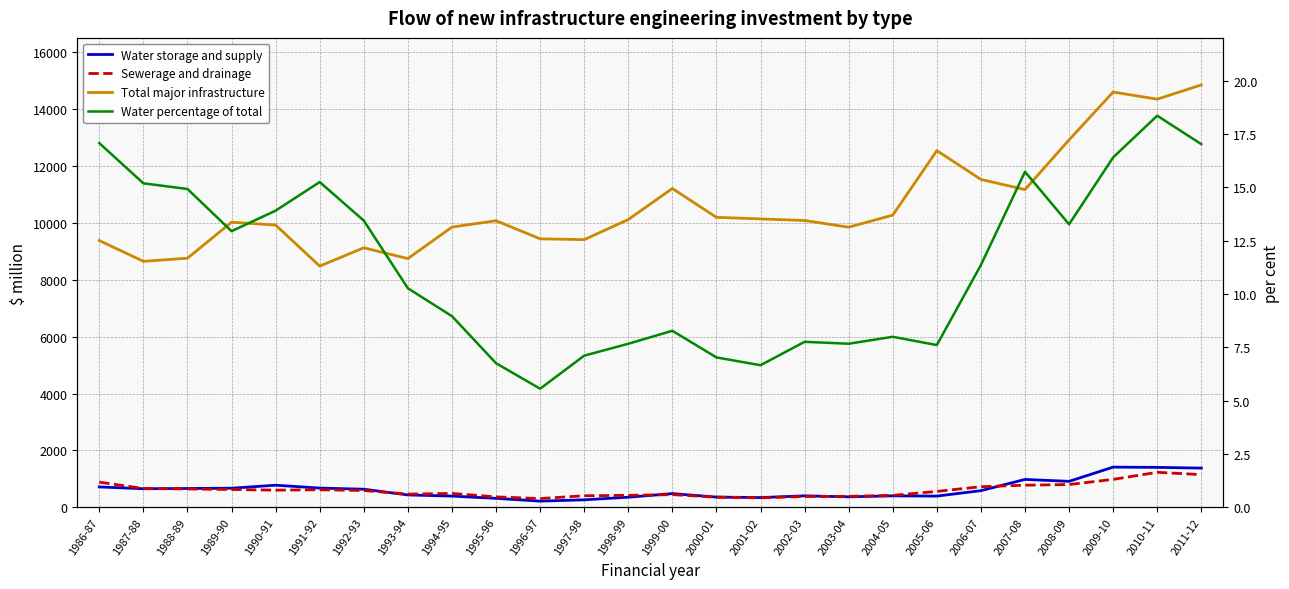

Reading right to left, transcribe all the data shown in this chart.

Water storage and supply: 1377.9	1403.4	1412.2	912.3	979.5	584.9	393.8	402.1	368.9	402.4	342.2	358.8	481.4	354.7	262.9	217.0	314.4	394.1	434.6	635.9	676.0	776.7	670.8	661.6	652.8	715.8
Sewerage and drainage: 1149.1	1229.4	981.6	800.6	776.9	723.7	559.5	418.6	385.9	379.5	332.8	357.2	445.7	420.5	405.7	307.4	365.7	488.2	462.7	589.7	616.4	602.7	625.9	644.7	660.0	884.4
Total major infrastructure: 14847.6	14345.8	14596.5	12914.3	11168.1	11525.0	12536.8	10269.5	9846.2	10081.1	10136.9	10192.8	11206.2	10114.9	9408.8	9437.2	10073.2	9849.8	8741.5	9122.1	8477.9	9921.5	10020.4	8756.2	8645.7	9376.1
Water percentage of total: 17.0	18.4	16.4	13.3	15.7	11.4	7.6	8.0	7.7	7.8	6.7	7.0	8.3	7.7	7.1	5.6	6.8	9.0	10.3	13.4	15.2	13.9	12.9	14.9	15.2	17.1